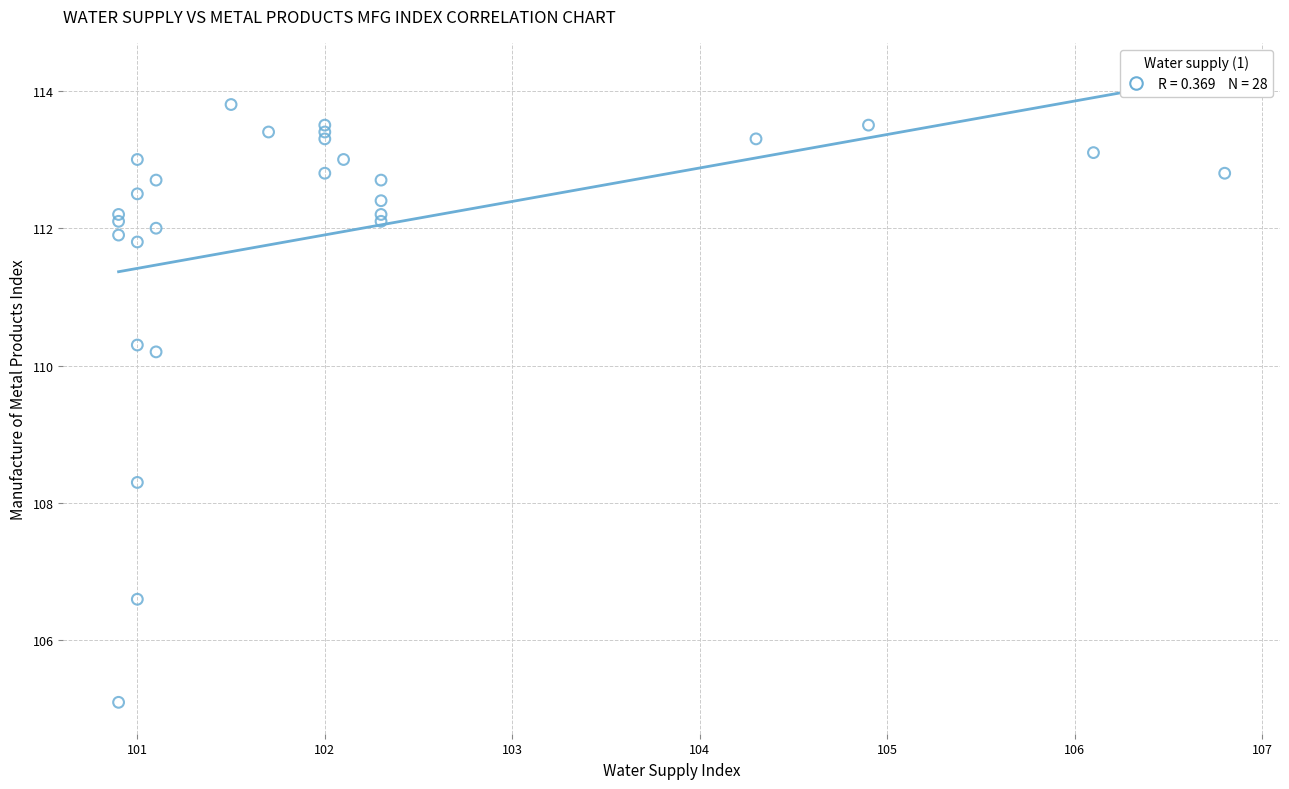

What Y value in the scatter plot is closest to 109?

108.3